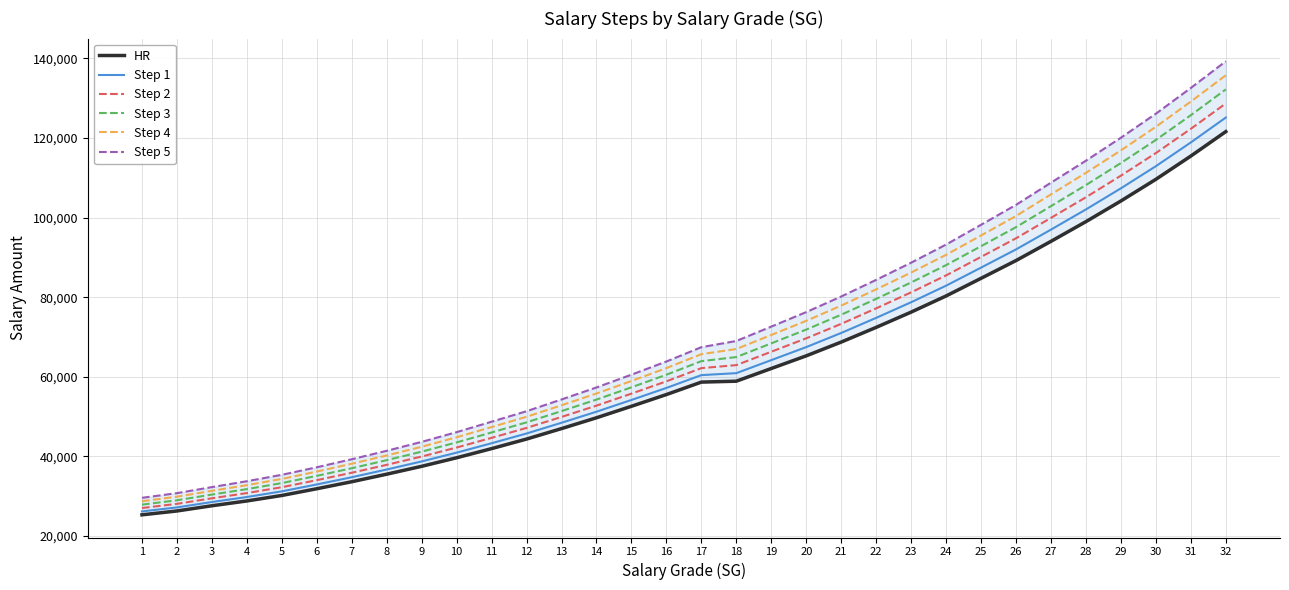

What is the sum of all Step 2 values?

2092566